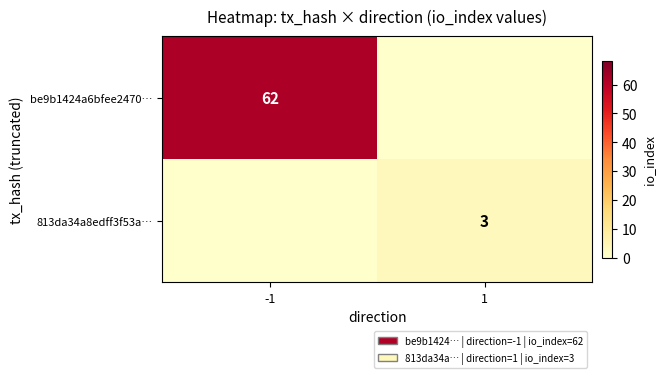

Is it true that 813da34a8edff3f53a… equals 3 at 1?

True